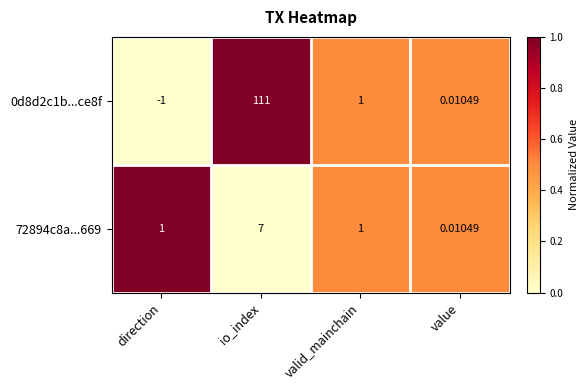

At which category is the sum across all series the highest?

io_index